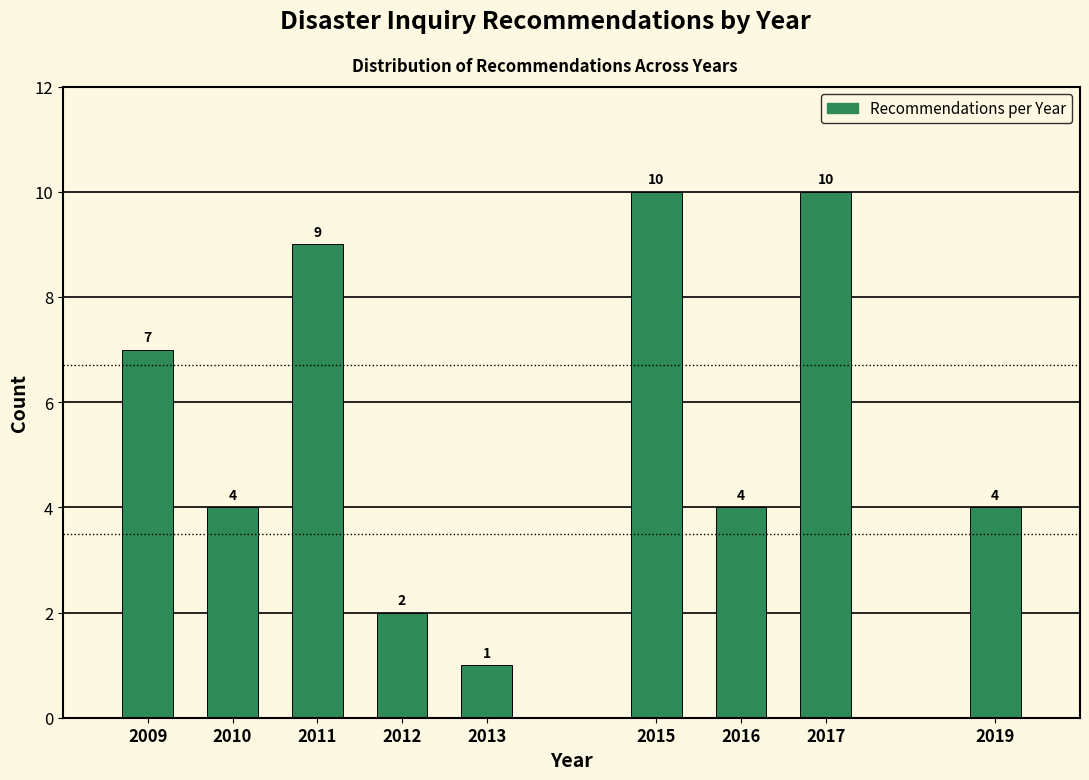

Reading left to right, transcribe all the data shown in this chart.

2009=7	2010=4	2011=9	2012=2	2013=1	2015=10	2016=4	2017=10	2019=4